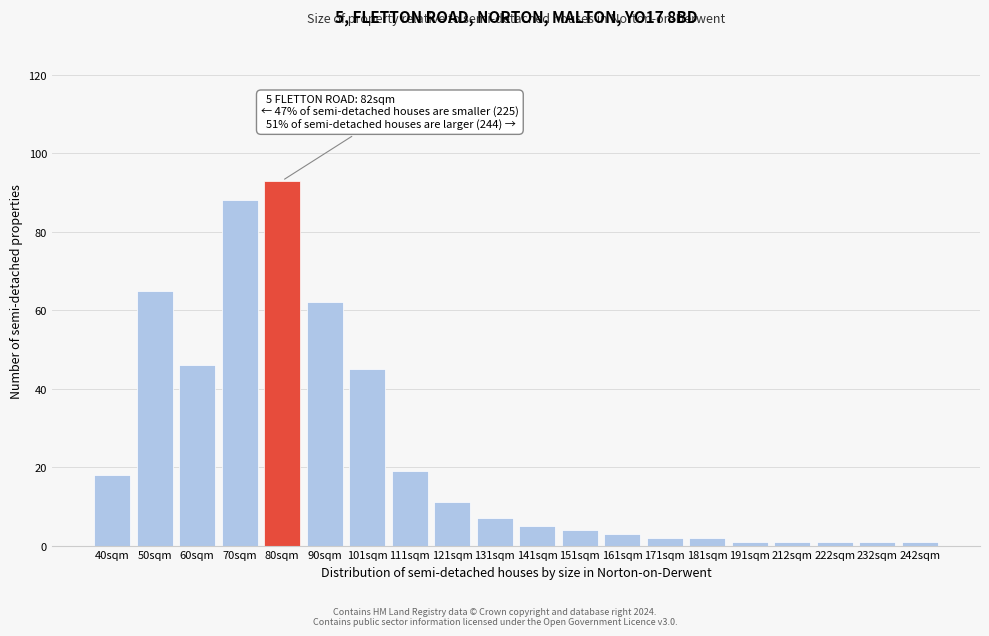

Reading left to right, list all the values displayed in this chart.

40sqm=18	50sqm=65	60sqm=46	70sqm=88	80sqm=93	90sqm=62	101sqm=45	111sqm=19	121sqm=11	131sqm=7	141sqm=5	151sqm=4	161sqm=3	171sqm=2	181sqm=2	191sqm=1	212sqm=1	222sqm=1	232sqm=1	242sqm=1